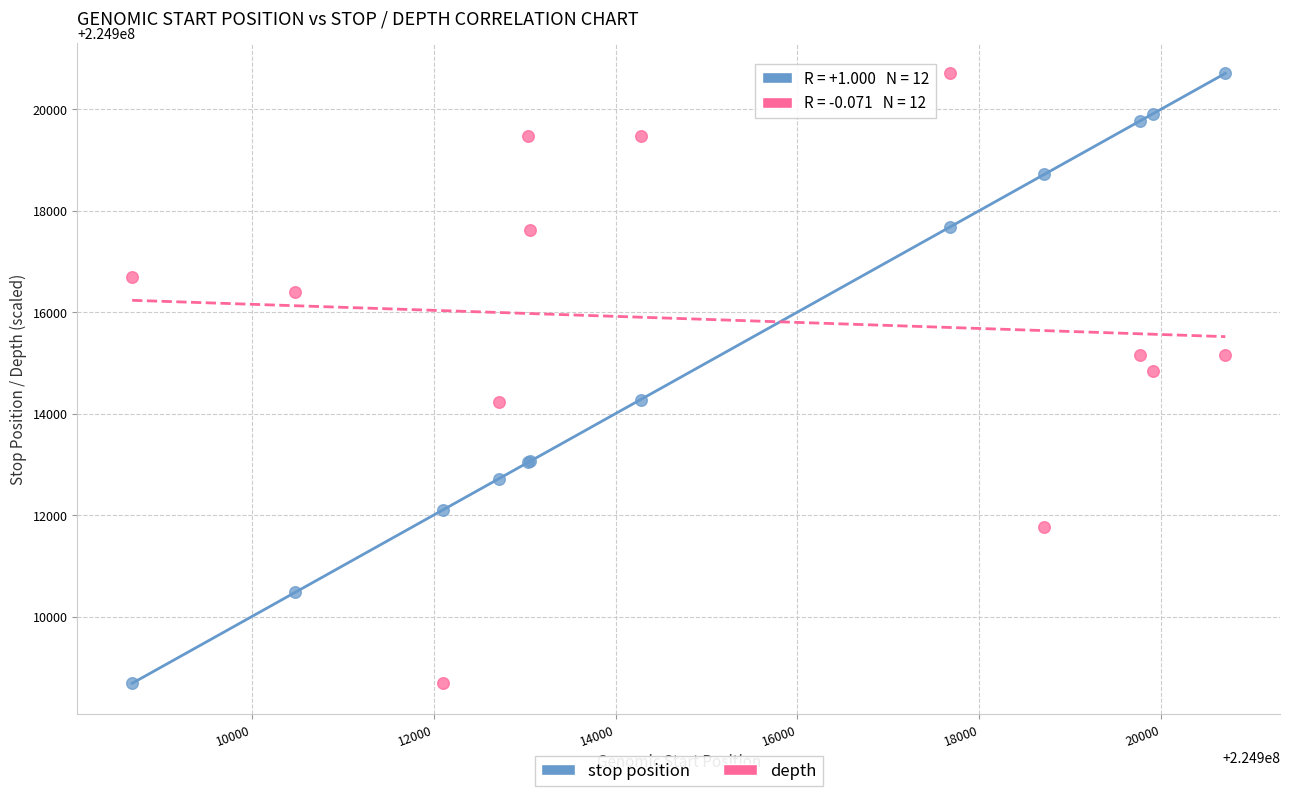

Across all series, what Y value is closest to 224914696?

224914850.1